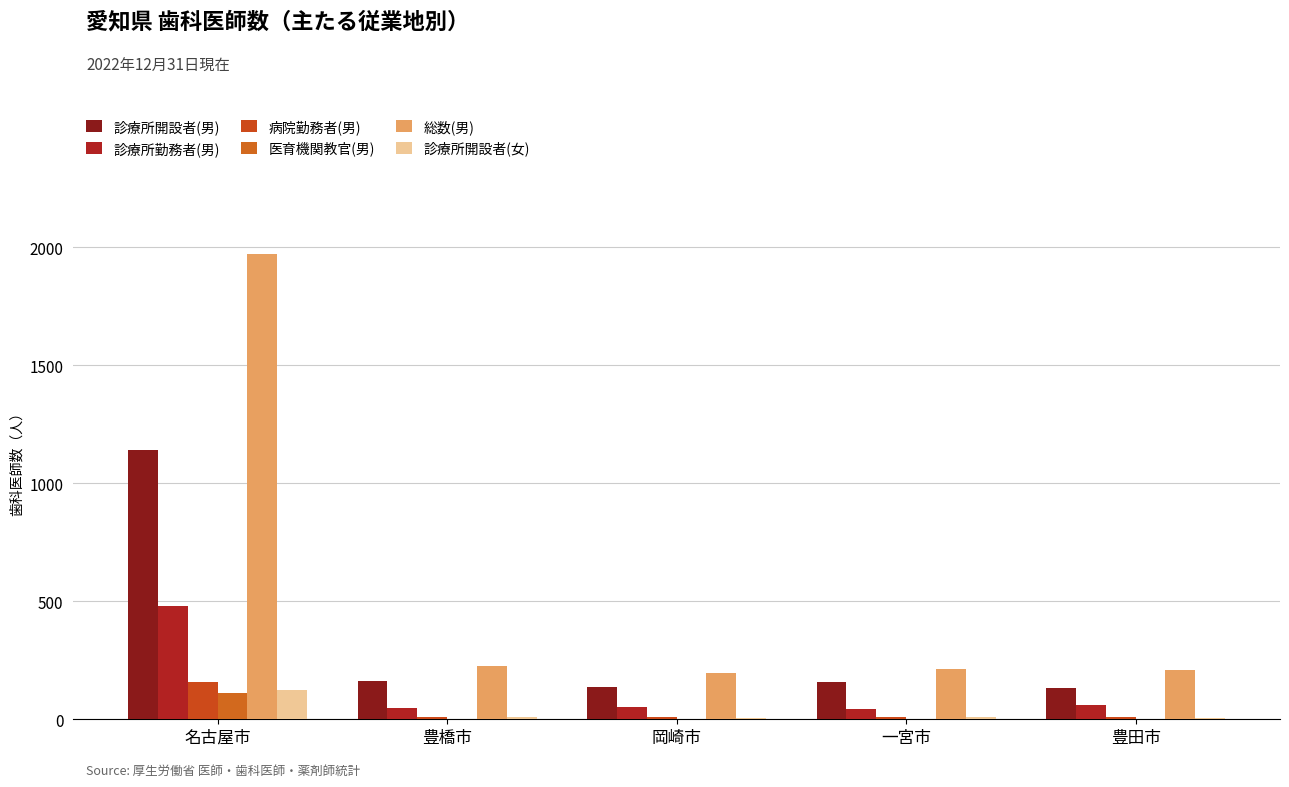

What is the sum of the 総数(男) values at 名古屋市 and 岡崎市?

2170